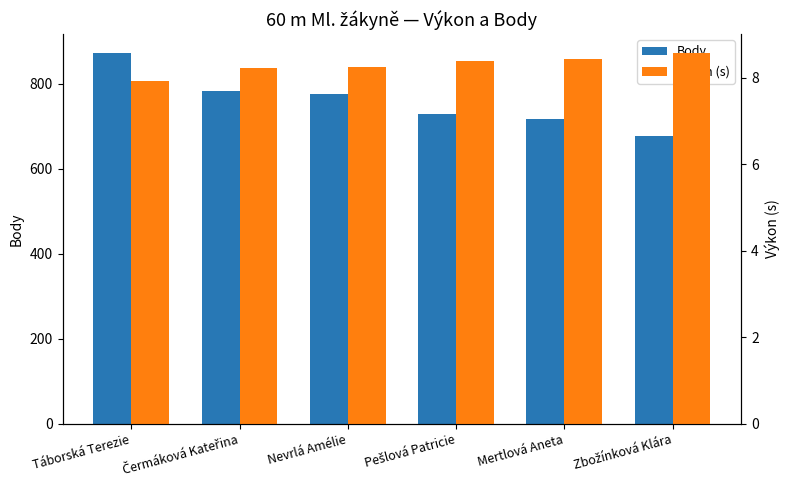

How many distinct data groups are displayed?

2